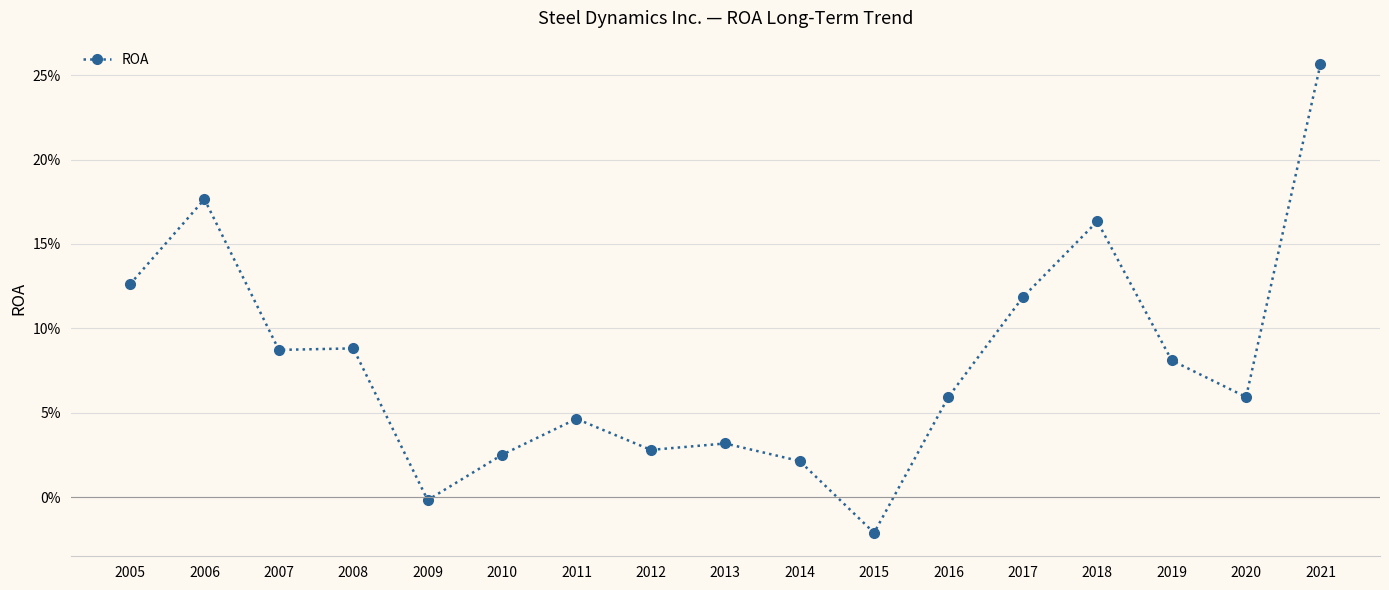

At which category does the chart reach its peak across all series?

2021